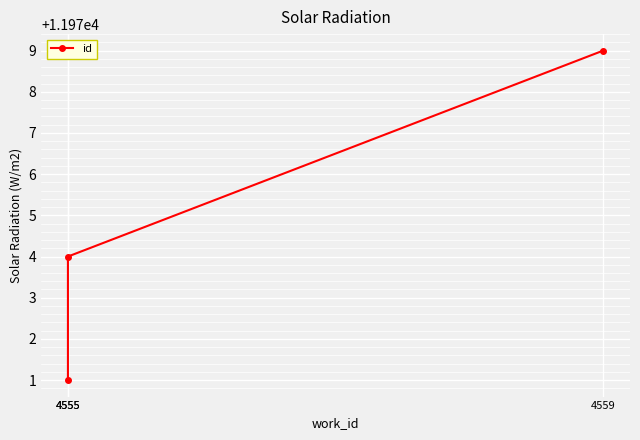

The value at 4559 is 11979. True or false?

True